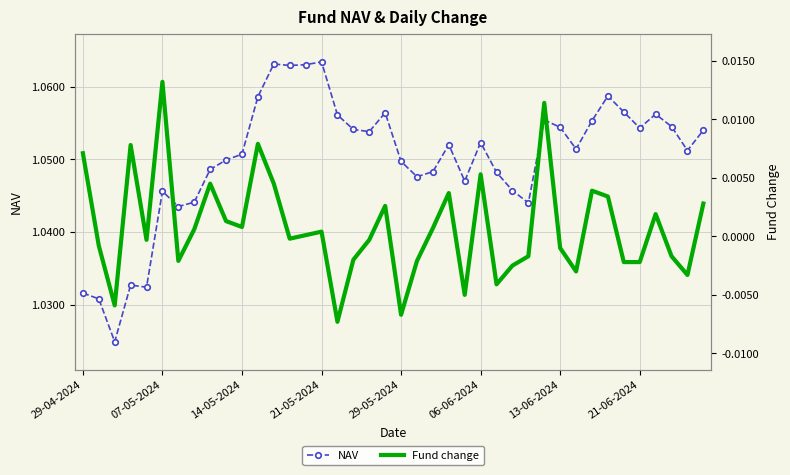

What are all the series names shown in the legend?

NAV, Fund change